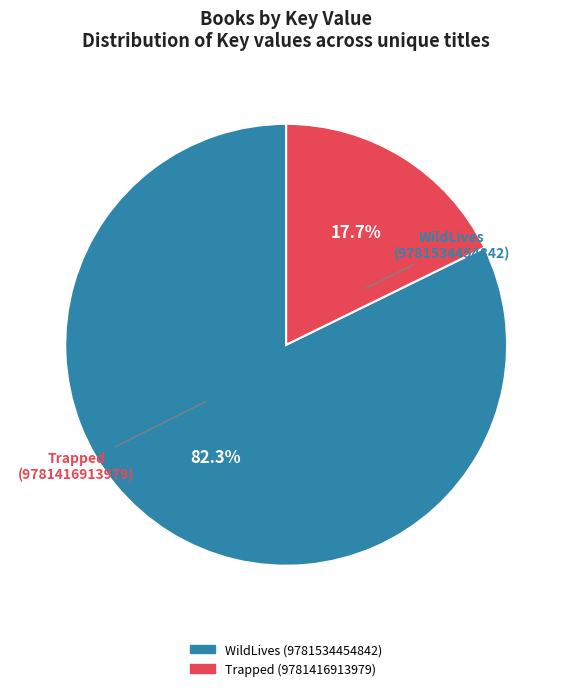

True or false: WildLives (9781534454842) accounts for 92% of the total.

False